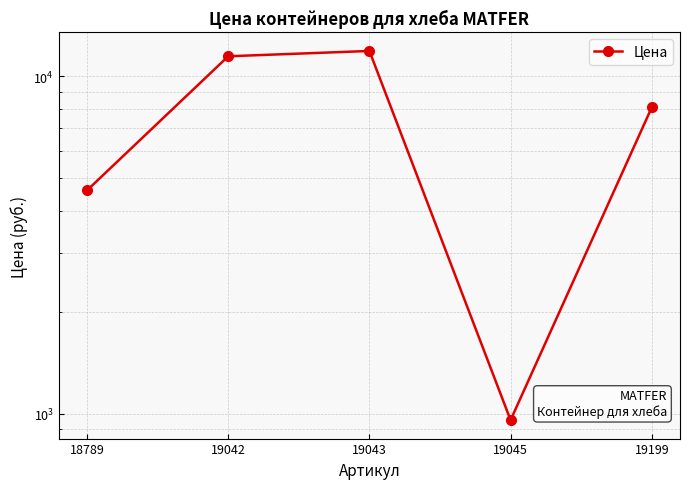

Count the number of values greater than 8081.

2